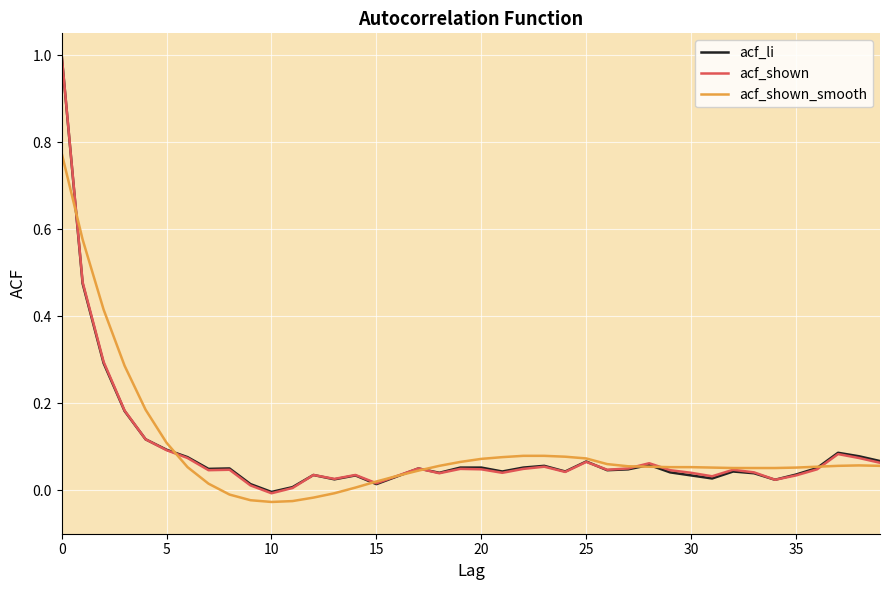

How many positive values does the acf_li series have?

39